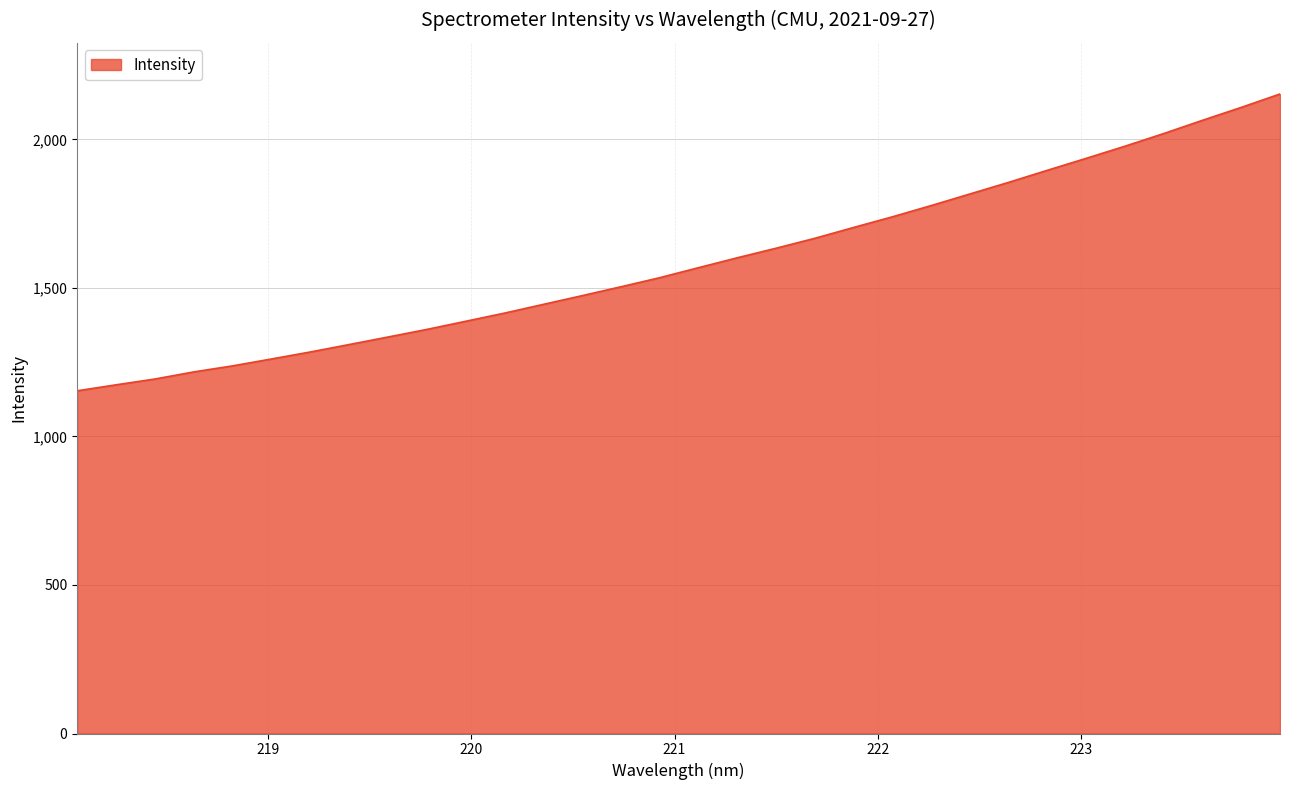

What is the maximum value shown in the chart?

2153.0